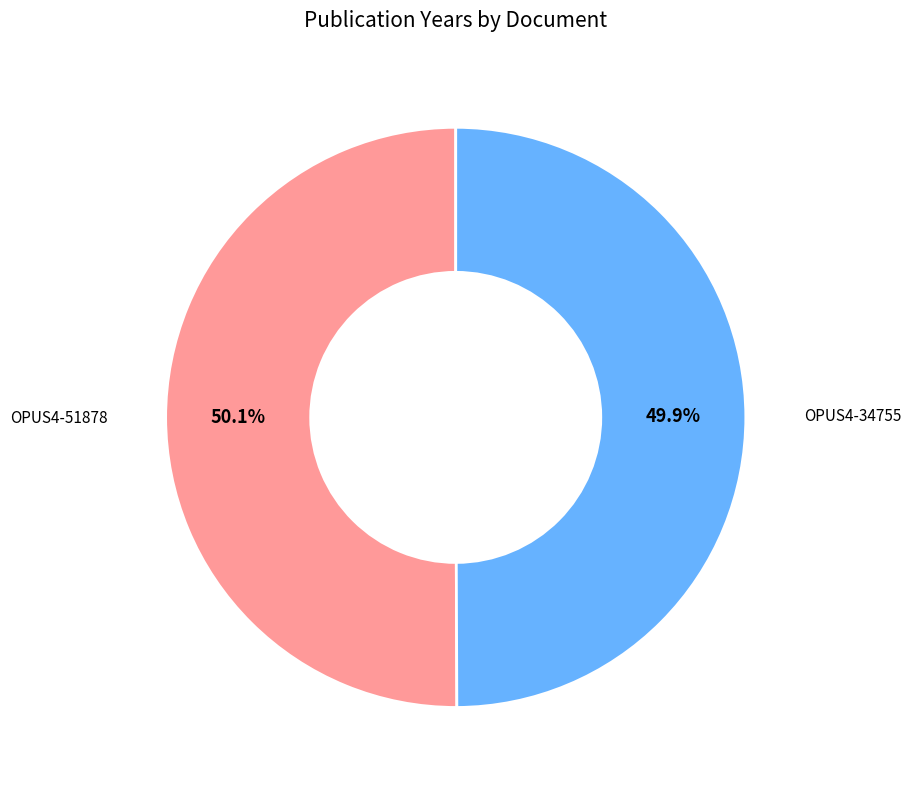

Is there a majority slice in this chart?

Yes